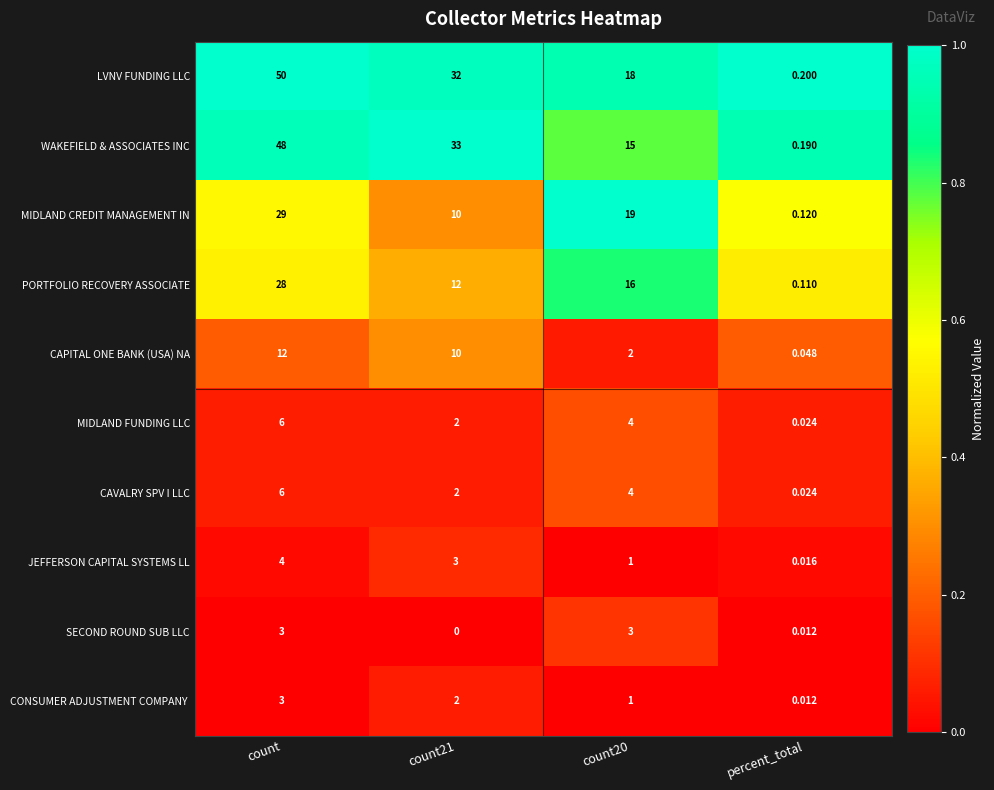

Which series has the largest total across all categories?

LVNV FUNDING LLC